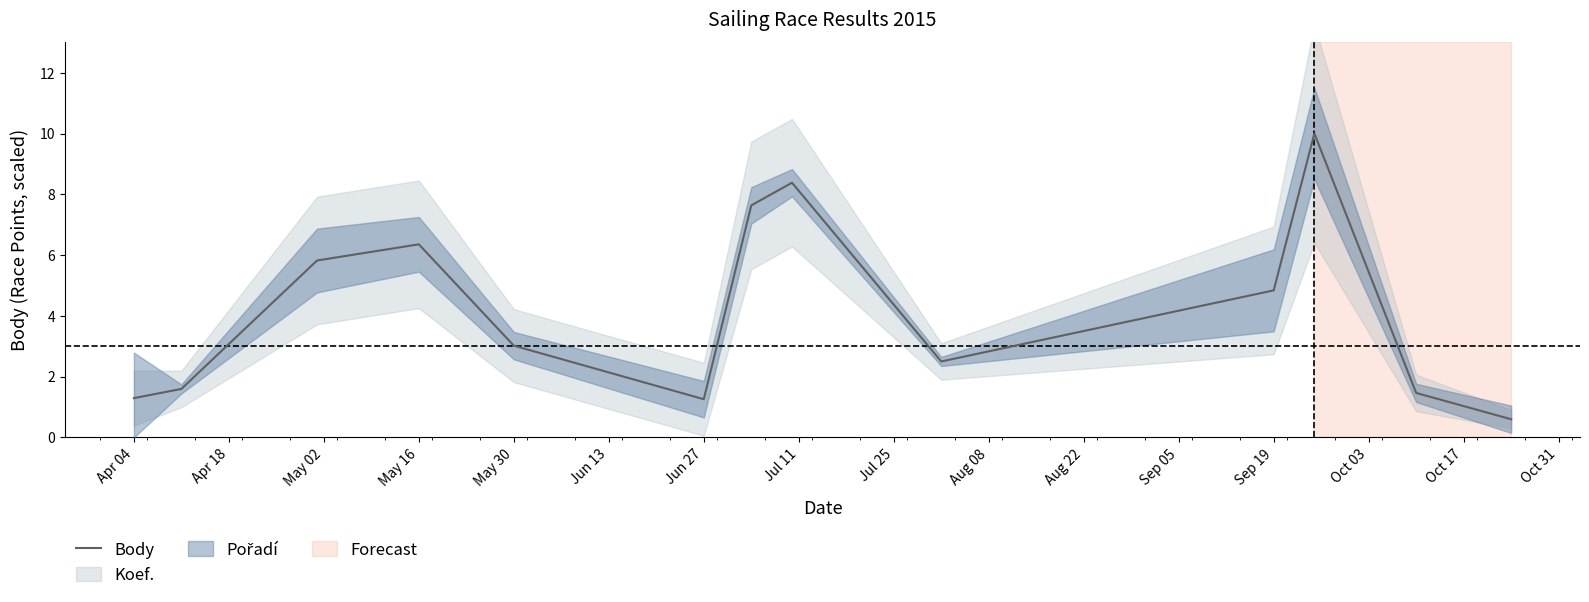

True or false: there are more than 1 points higher than both neighbors.

True